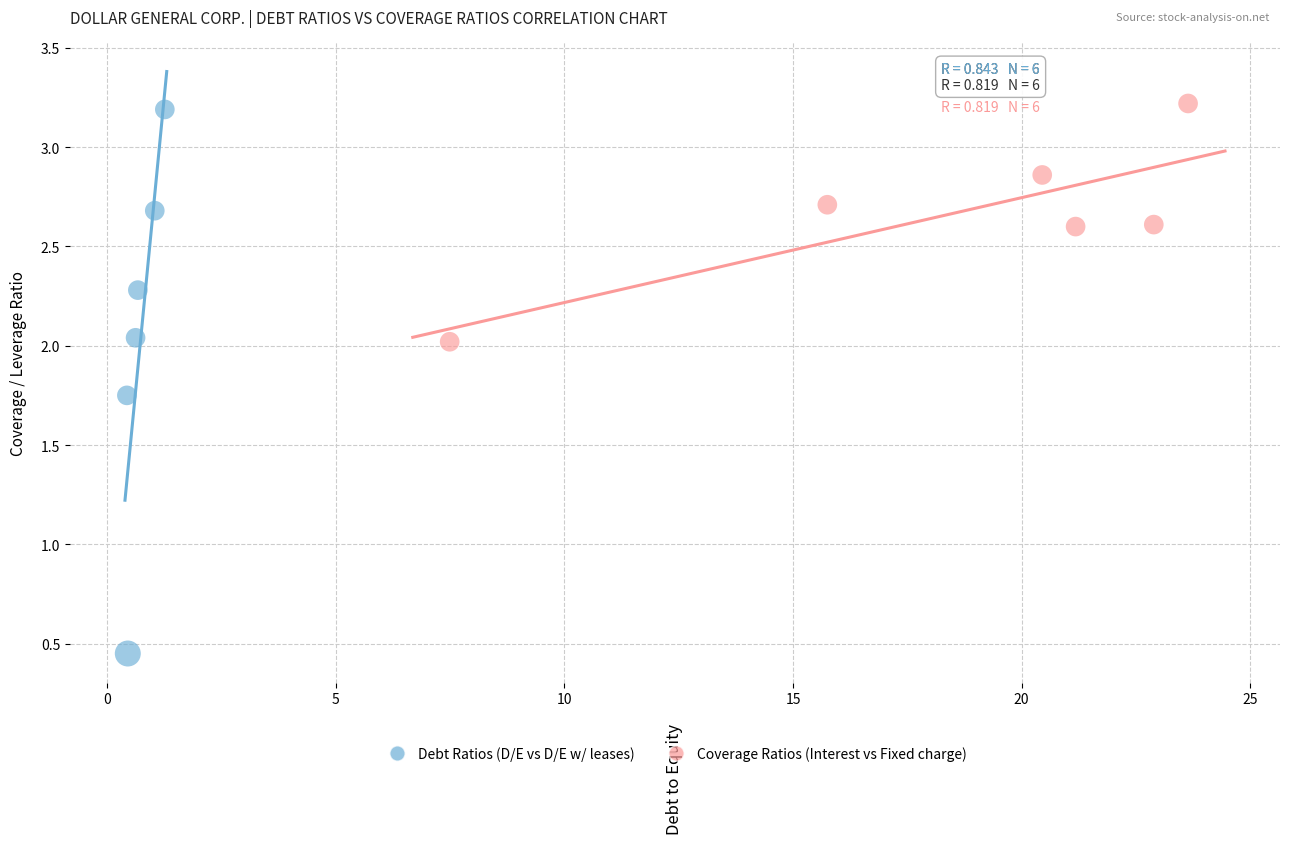

Which series has the widest spread of Y values?

Debt Ratios (D/E vs D/E w/ leases)